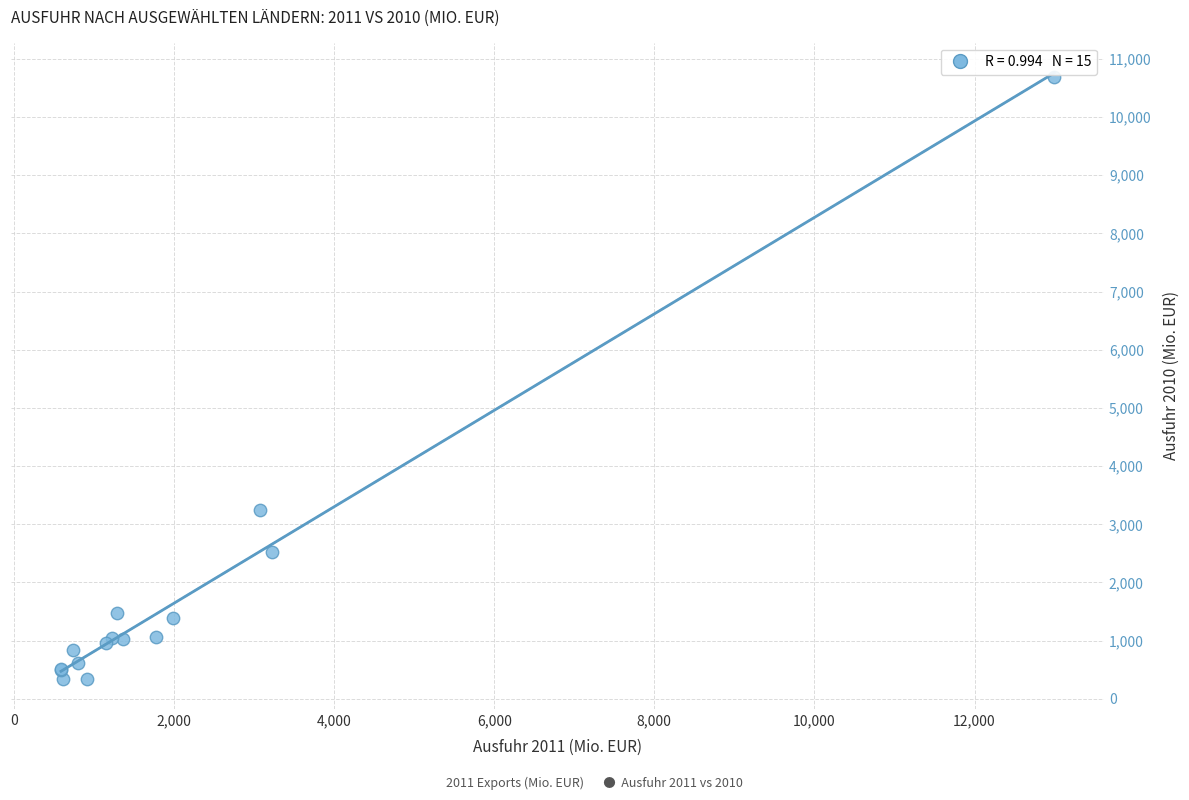

What Y value in the scatter plot is closest to 5520?

3248.7